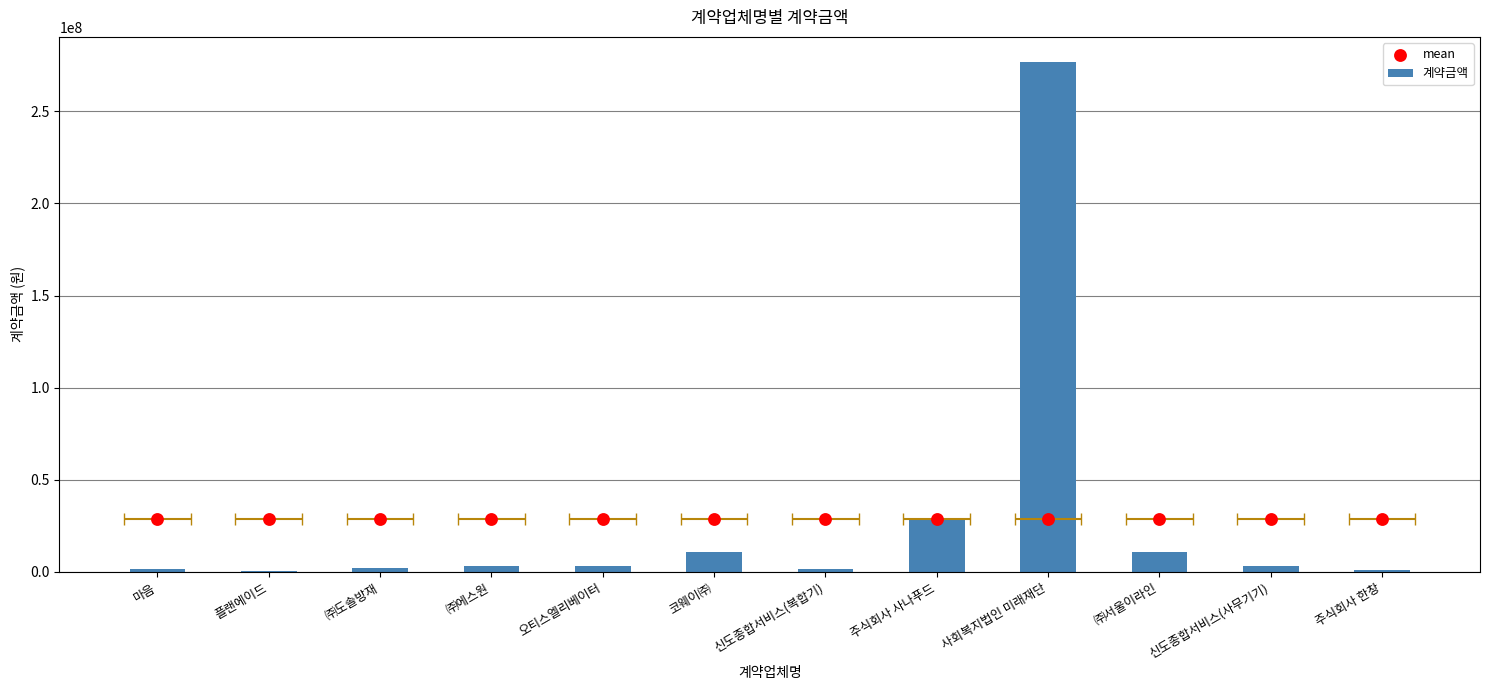

Is the value of 계약금액 at 오티스엘리베이터 greater than the value of mean at 주식회사 사나푸드?

No